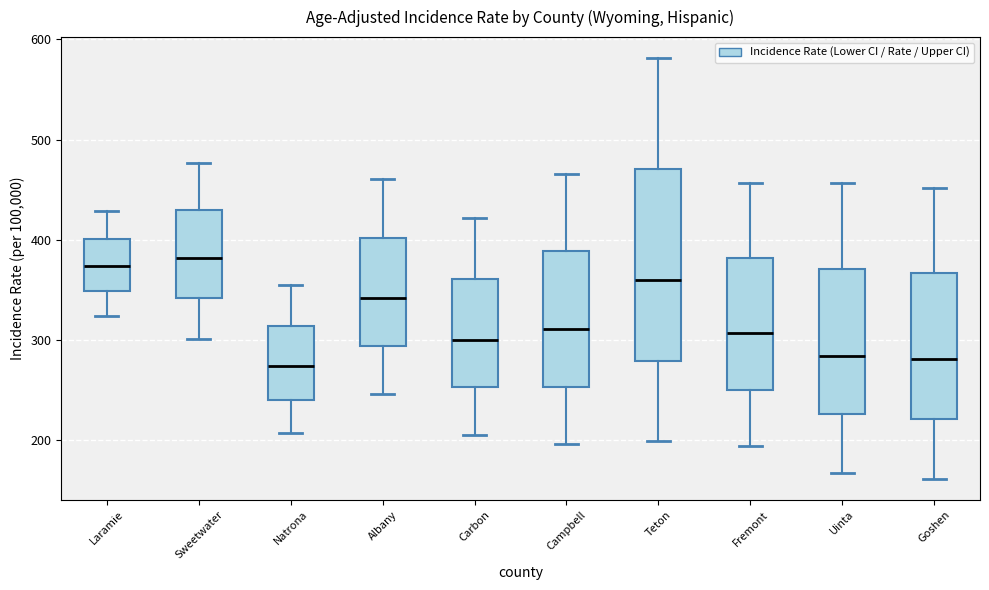

Reading left to right, read every box against the y-axis: the position of its median line, the range the box covers, and the ends of its whiskers. The values are not printed on the chart, so give them approximately, as read against the axis.

Laramie: median 370, box 350 to 400, whiskers 320 to 430
Sweetwater: median 380, box 340 to 430, whiskers 300 to 480
Natrona: median 270, box 240 to 310, whiskers 210 to 350
Albany: median 340, box 290 to 400, whiskers 250 to 460
Carbon: median 300, box 250 to 360, whiskers 210 to 420
Campbell: median 310, box 250 to 390, whiskers 200 to 470
Teton: median 360, box 280 to 470, whiskers 200 to 580
Fremont: median 310, box 250 to 380, whiskers 190 to 460
Uinta: median 280, box 230 to 370, whiskers 170 to 460
Goshen: median 280, box 220 to 370, whiskers 160 to 450